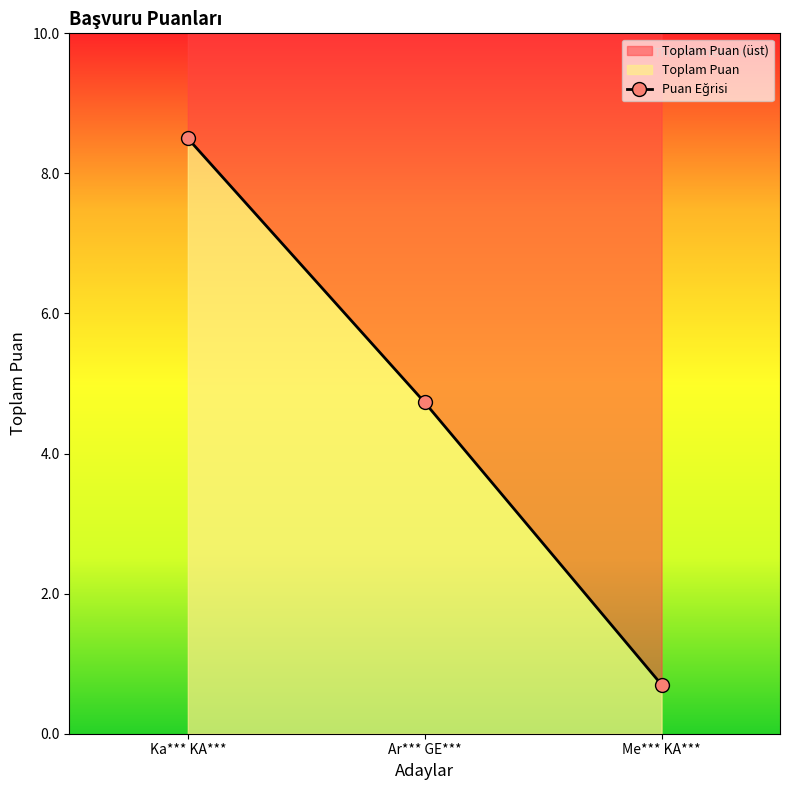

What is the smallest value displayed?

0.7